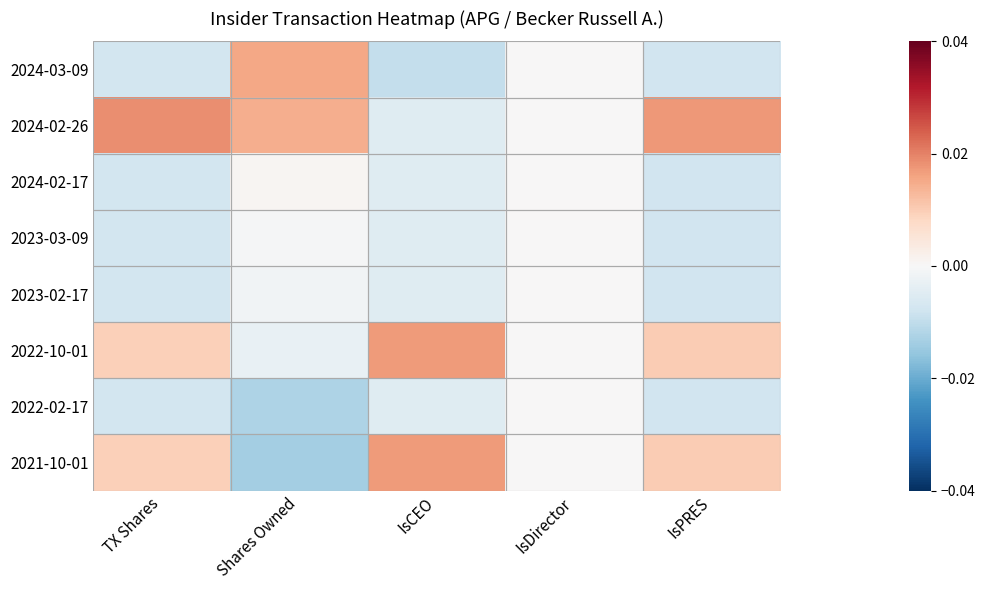

Reading left to right, transcribe all the data shown in this chart.

2024-03-09: TX Shares=-0.0	Shares Owned=0.0	IsCEO=-0.0	IsDirector=0.0	IsPRES=-0.0
2024-02-26: TX Shares=0.0	Shares Owned=0.0	IsCEO=-0.0	IsDirector=0.0	IsPRES=0.0
2024-02-17: TX Shares=-0.0	Shares Owned=0.0	IsCEO=-0.0	IsDirector=0.0	IsPRES=-0.0
2023-03-09: TX Shares=-0.0	Shares Owned=-0.0	IsCEO=-0.0	IsDirector=0.0	IsPRES=-0.0
2023-02-17: TX Shares=-0.0	Shares Owned=-0.0	IsCEO=-0.0	IsDirector=0.0	IsPRES=-0.0
2022-10-01: TX Shares=0.0	Shares Owned=-0.0	IsCEO=0.0	IsDirector=0.0	IsPRES=0.0
2022-02-17: TX Shares=-0.0	Shares Owned=-0.0	IsCEO=-0.0	IsDirector=0.0	IsPRES=-0.0
2021-10-01: TX Shares=0.0	Shares Owned=-0.0	IsCEO=0.0	IsDirector=0.0	IsPRES=0.0